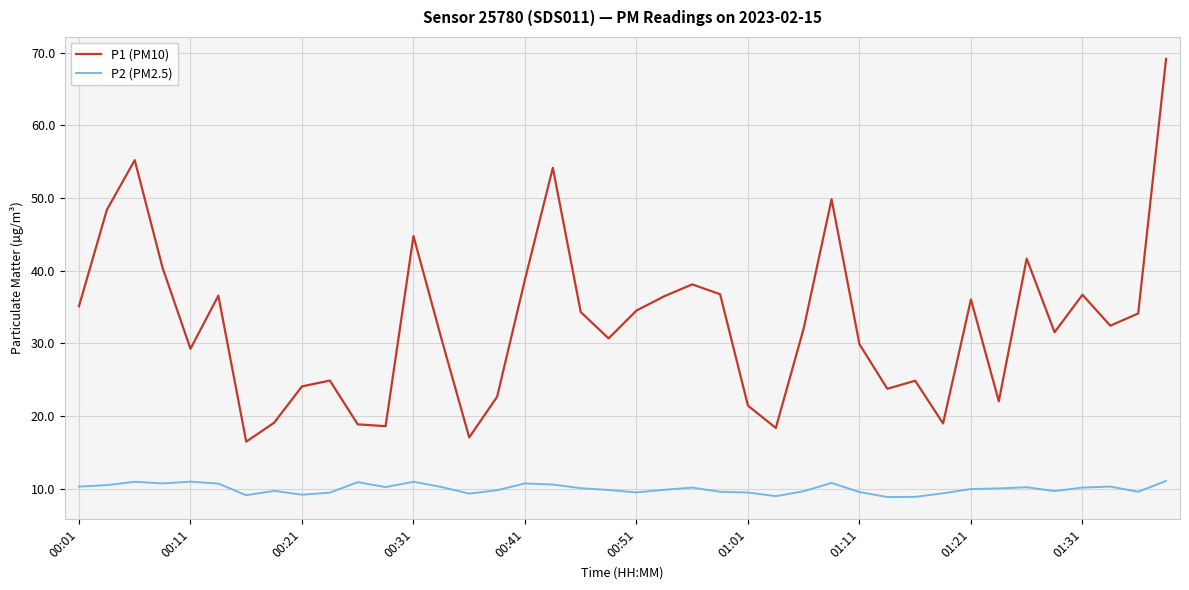

Rank the series by their maximum value, from highest to lowest.

P1 (PM10), P2 (PM2.5)